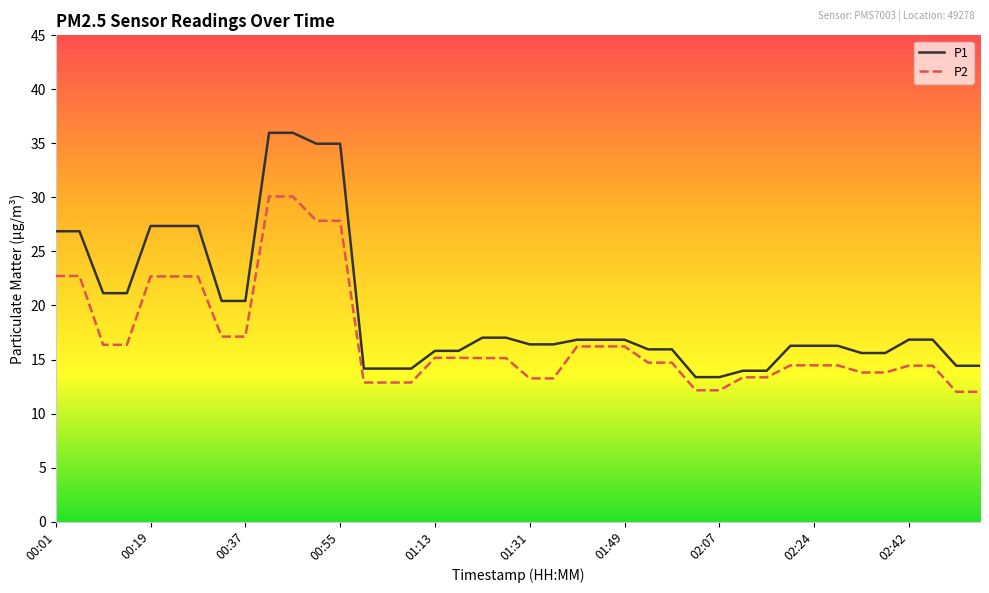

Rank the series by their maximum value, from highest to lowest.

P1, P2